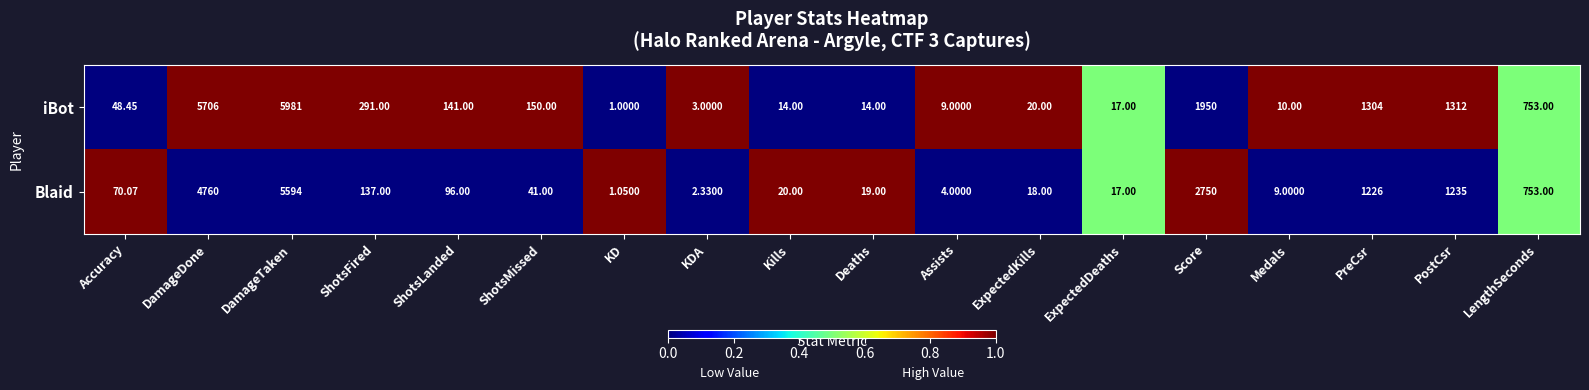

At PreCsr, list the series in order from largest to smallest.

iBot, Blaid